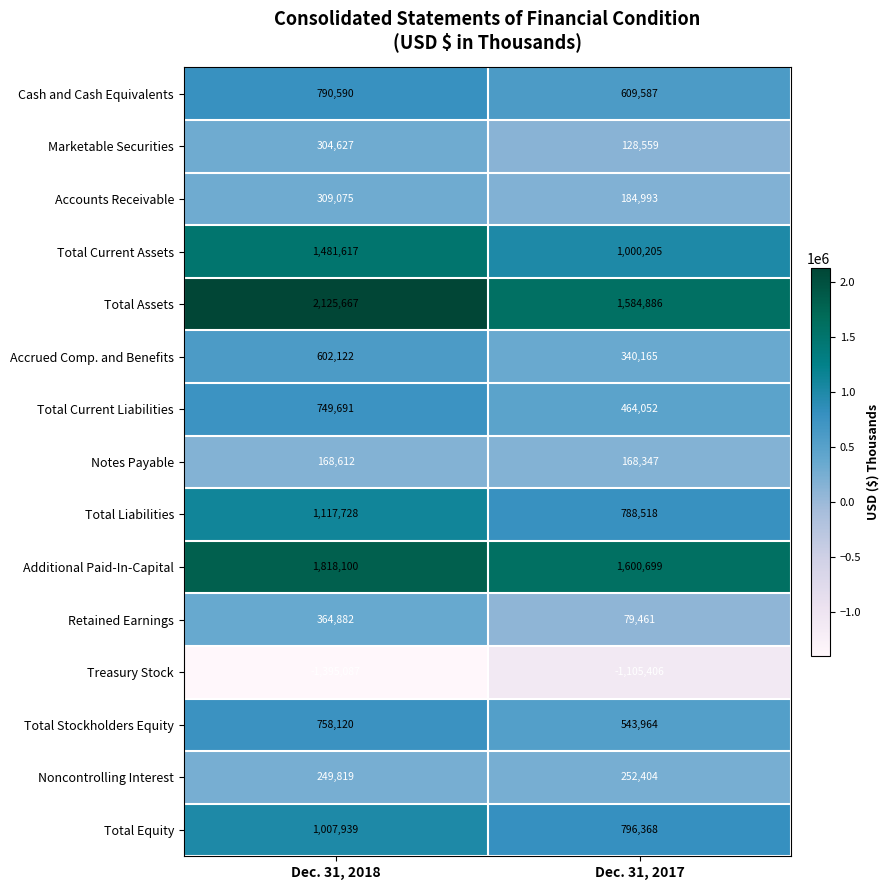

Which series has the largest range (max minus min)?

Total Assets